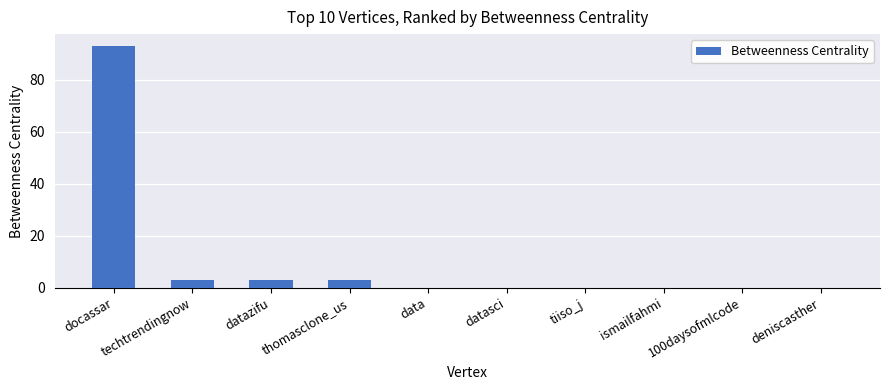

At which category does the chart reach its peak across all series?

docassar